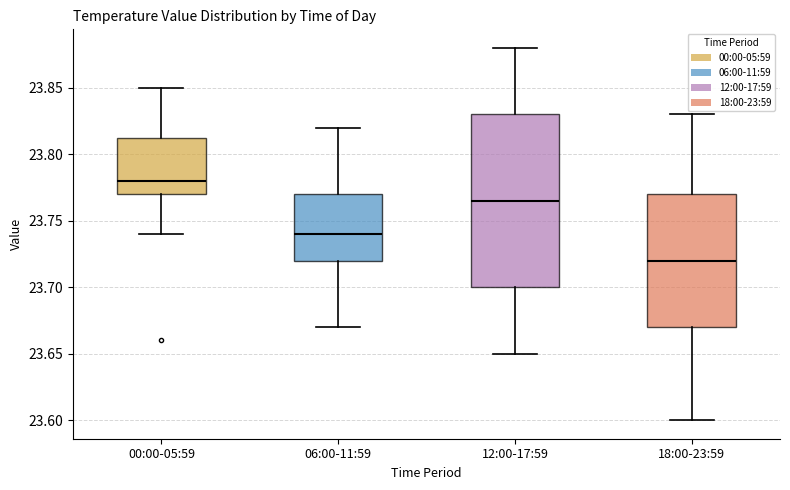

Where is the lower edge of the box for 12:00-17:59 on the y-axis? The values are not printed on the chart, so give them approximately, as read against the axis.

23.700